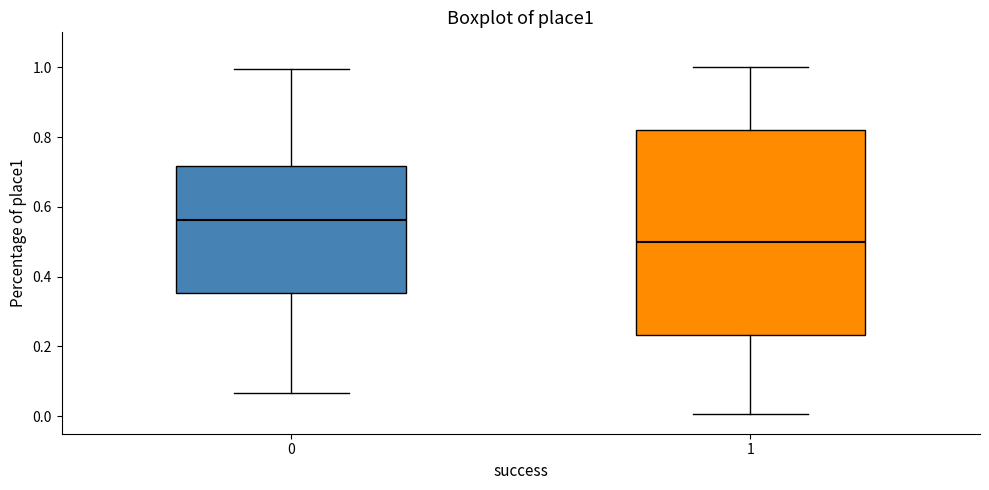

Which box is the tallest, from its lower edge to its upper edge?

1